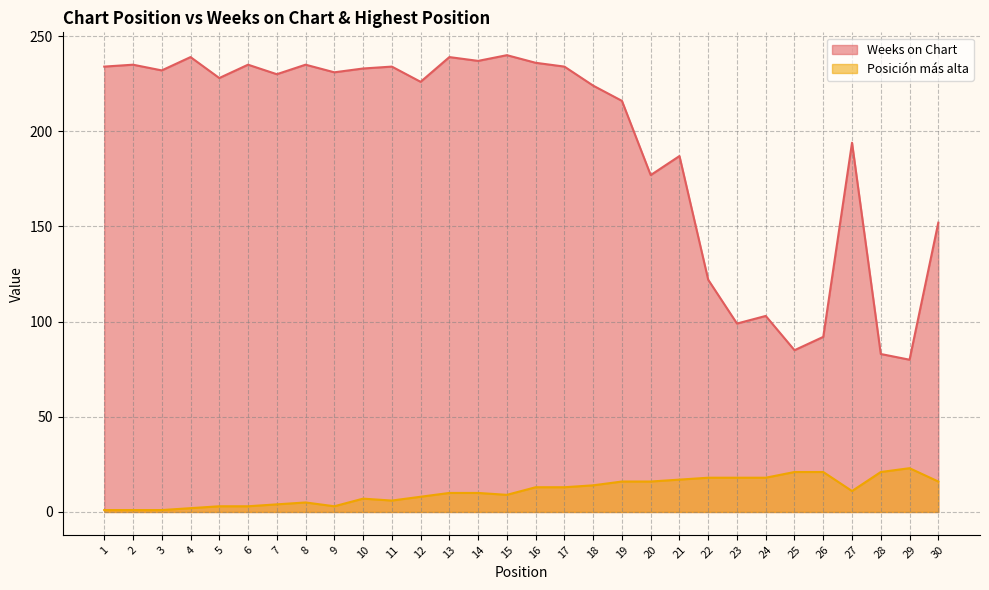

What are all the series names shown in the legend?

Weeks on Chart, Posición más alta